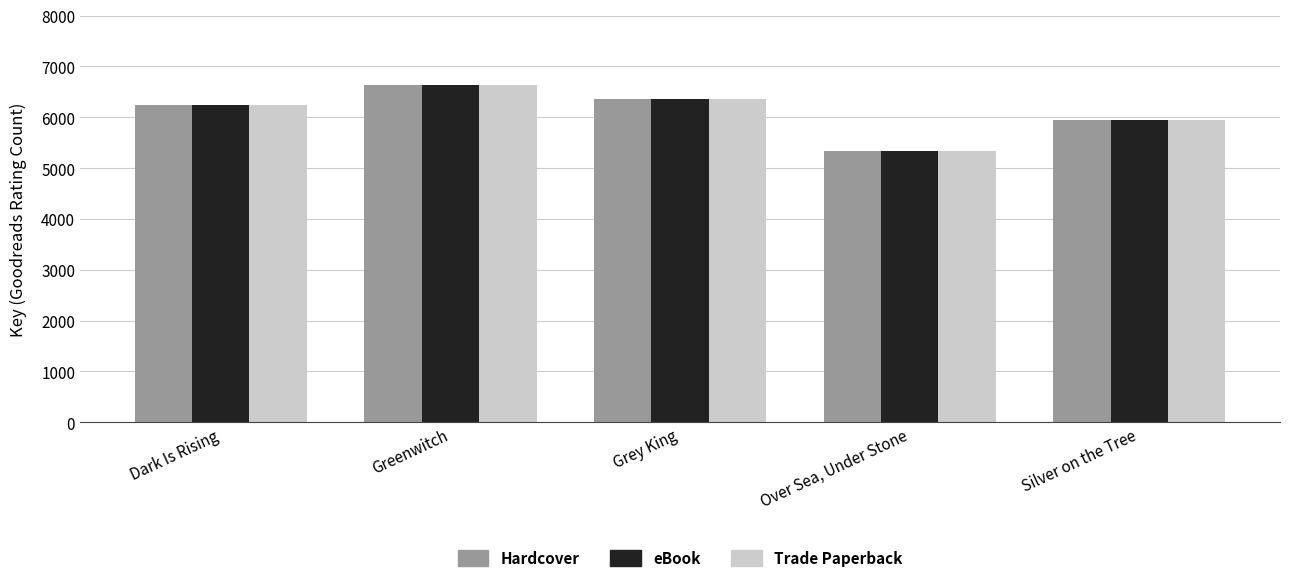

What is the approximate value of Hardcover at Dark Is Rising?

6248